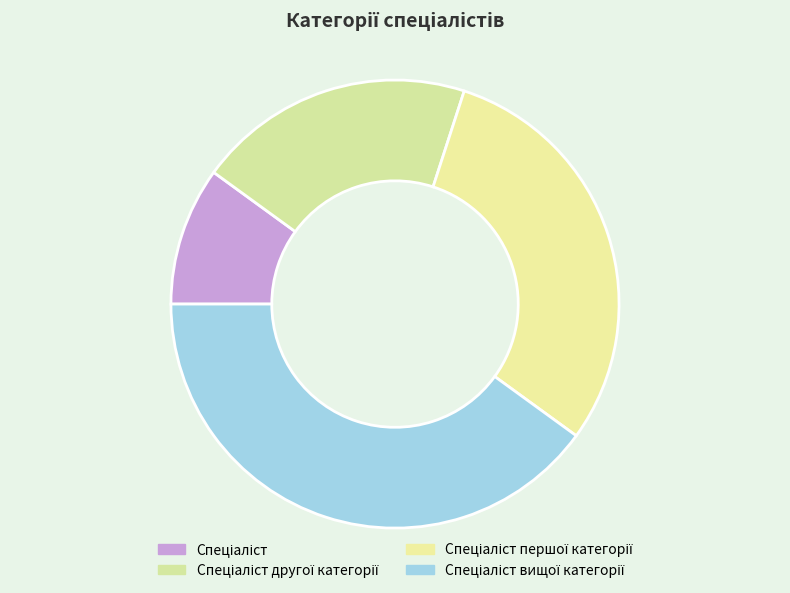

To the nearest percent, what percentage of the pie is Спеціаліст?

10%